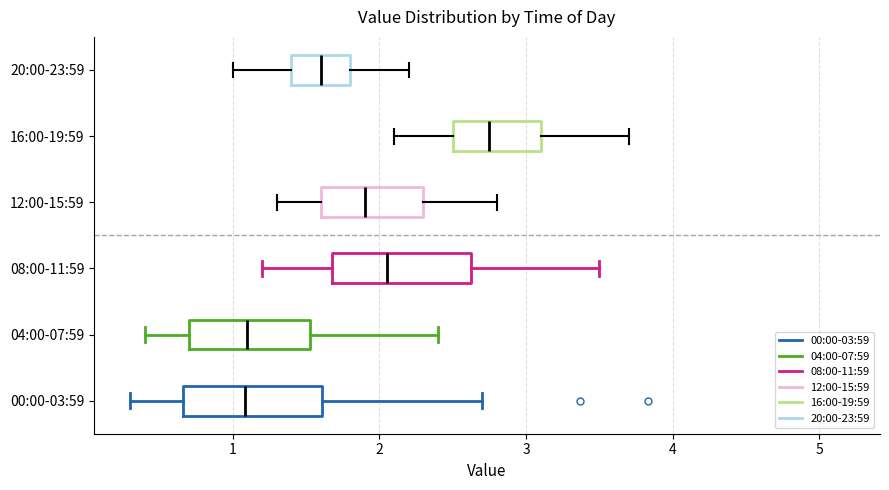

Reading bottom to top, transcribe this box plot: for each box, give where its median line is, the range the box spans, and where its two whiskers end, as read against the x-axis. The values are not printed on the chart, so give them approximately, as read against the axis.

00:00-03:59: median 1.1, box 0.7 to 1.6, whiskers 0.3 to 2.7
04:00-07:59: median 1.1, box 0.7 to 1.5, whiskers 0.4 to 2.4
08:00-11:59: median 2.1, box 1.7 to 2.6, whiskers 1.2 to 3.5
12:00-15:59: median 1.9, box 1.6 to 2.3, whiskers 1.3 to 2.8
16:00-19:59: median 2.8, box 2.5 to 3.1, whiskers 2.1 to 3.7
20:00-23:59: median 1.6, box 1.4 to 1.8, whiskers 1.0 to 2.2